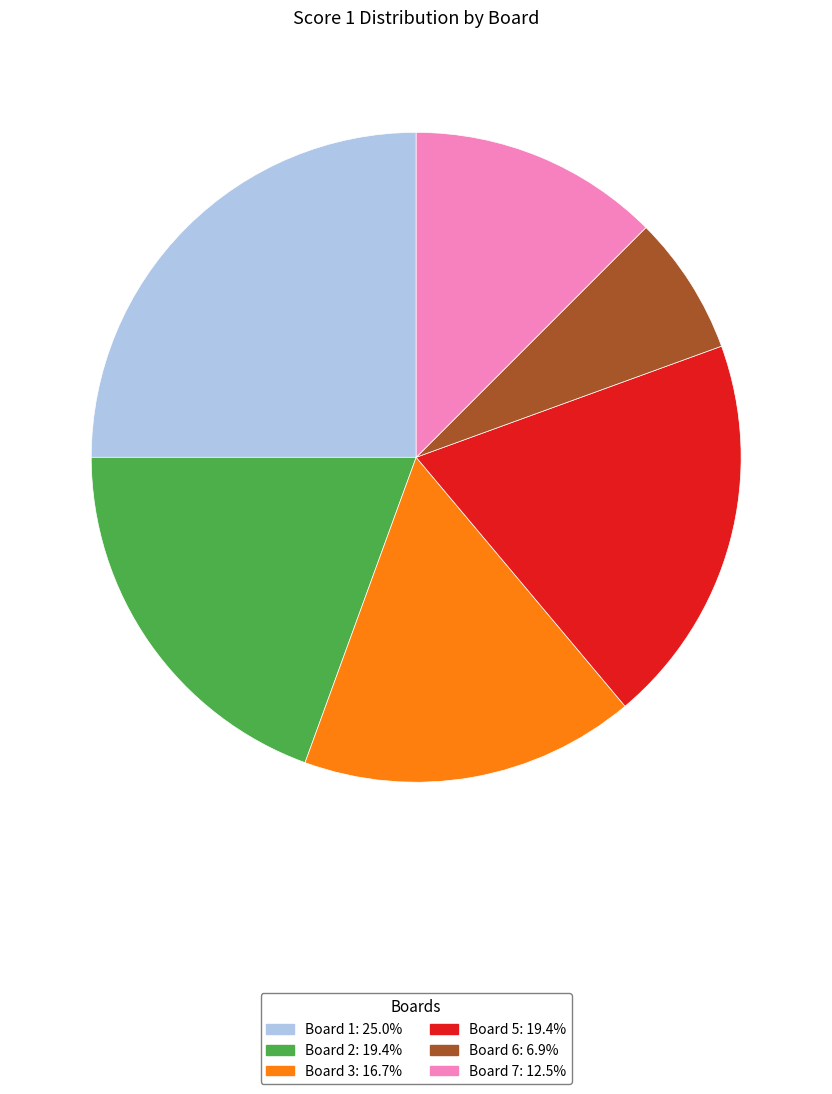

Is there a majority slice in this chart?

No